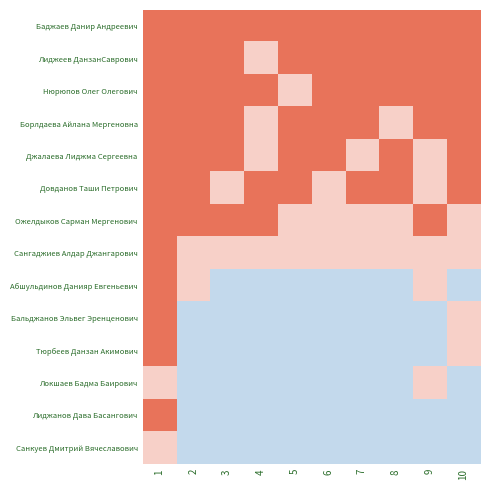

Reading left to right, list all the values displayed in this chart.

Баджаев Данир Андреевич: 1=5	2=5	3=5	4=5	5=5	6=5	7=5	8=5	9=5	10=5
Лиджеев ДанзанСаврович: 1=5	2=5	3=5	4=4	5=5	6=5	7=5	8=5	9=5	10=5
Нюрюпов Олег Олегович: 1=5	2=5	3=5	4=5	5=4	6=5	7=5	8=5	9=5	10=5
Борлдаева Айлана Мергеновна: 1=5	2=5	3=5	4=4	5=5	6=5	7=5	8=4	9=5	10=5
Джалаева Лиджма Сергеевна: 1=5	2=5	3=5	4=4	5=5	6=5	7=4	8=5	9=4	10=5
Довданов Таши Петрович: 1=5	2=5	3=4	4=5	5=5	6=4	7=5	8=5	9=4	10=5
Ожелдыков Сарман Мергенович: 1=5	2=5	3=5	4=5	5=4	6=4	7=4	8=4	9=5	10=4
Сангаджиев Алдар Джангарович: 1=5	2=4	3=4	4=4	5=4	6=4	7=4	8=4	9=4	10=4
Абшульдинов Данияр Евгеньевич: 1=5	2=4	3=3	4=3	5=3	6=3	7=3	8=3	9=4	10=3
Бальджанов Эльвег Эренценович: 1=5	2=3	3=3	4=3	5=3	6=3	7=3	8=3	9=3	10=4
Тюрбеев Данзан Акимович: 1=5	2=3	3=3	4=3	5=3	6=3	7=3	8=3	9=3	10=4
Локшаев Бадма Баирович: 1=4	2=3	3=3	4=3	5=3	6=3	7=3	8=3	9=4	10=3
Лиджанов Дава Басангович: 1=5	2=3	3=3	4=3	5=3	6=3	7=3	8=3	9=3	10=3
Санкуев Дмитрий Вячеславович: 1=4	2=3	3=3	4=3	5=3	6=3	7=3	8=3	9=3	10=3